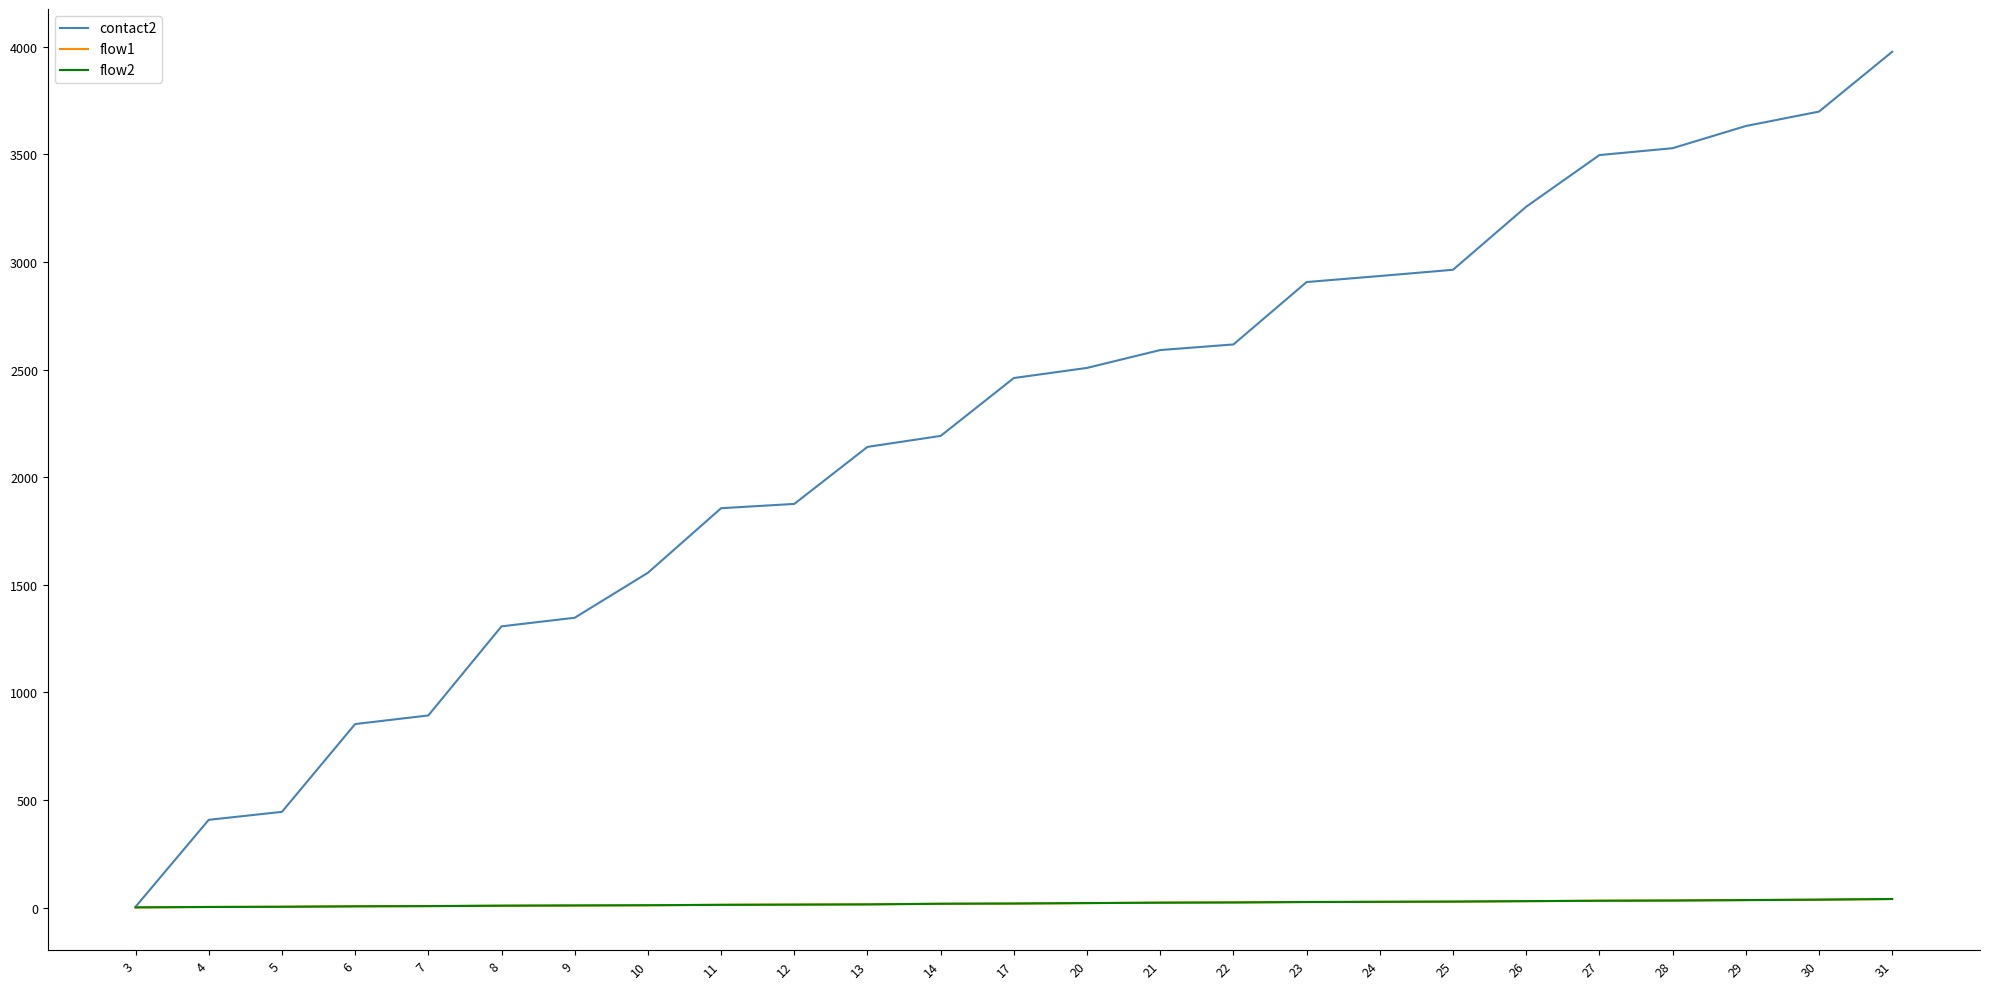

Does the chart display data point markers on the line(s)?

No